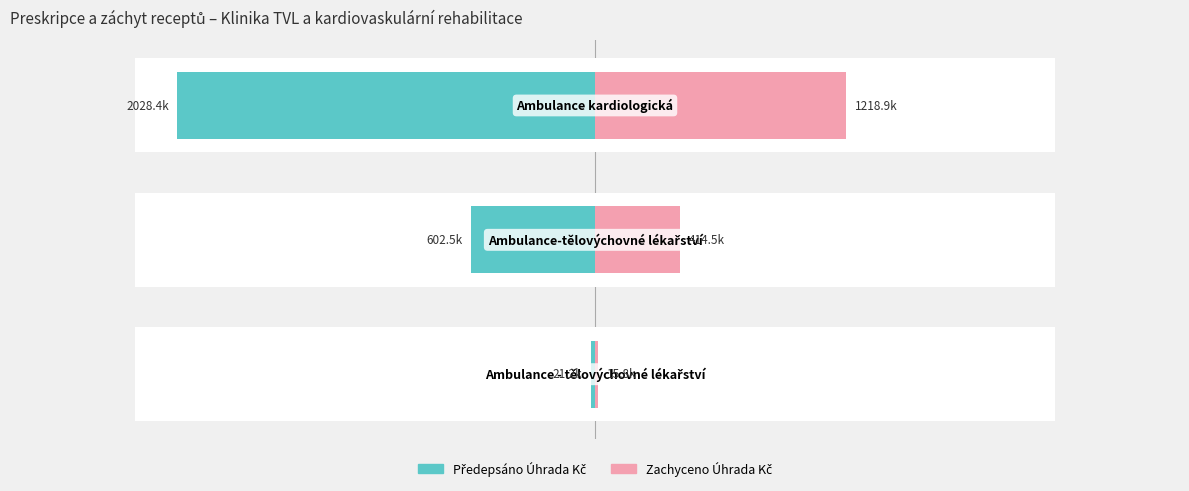

Is it true that Předepsáno Úhrada Kč equals 602513.1 at −2?

True